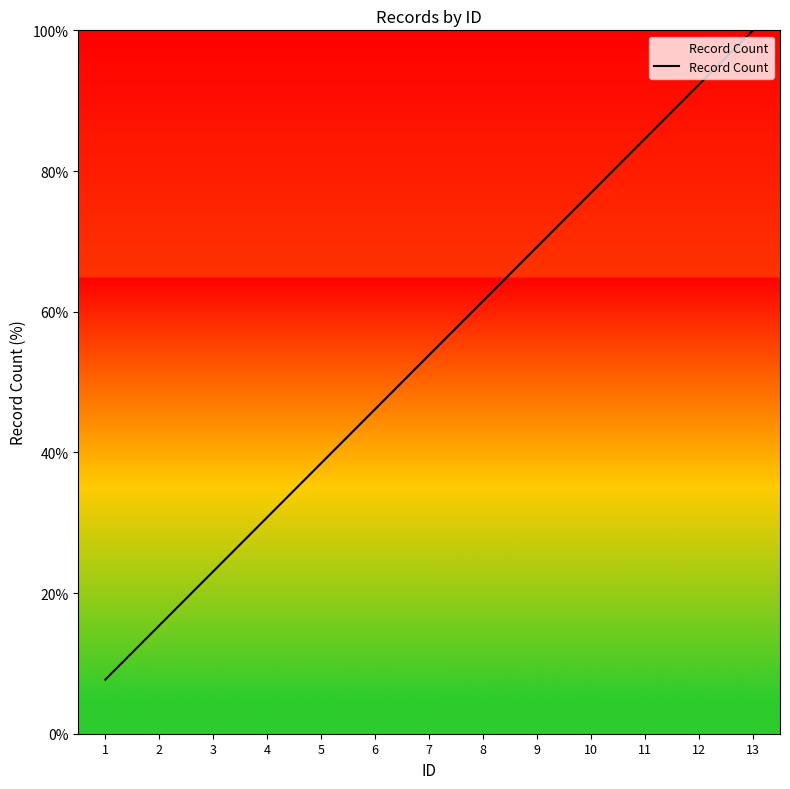

Read the value at 5.

38.5